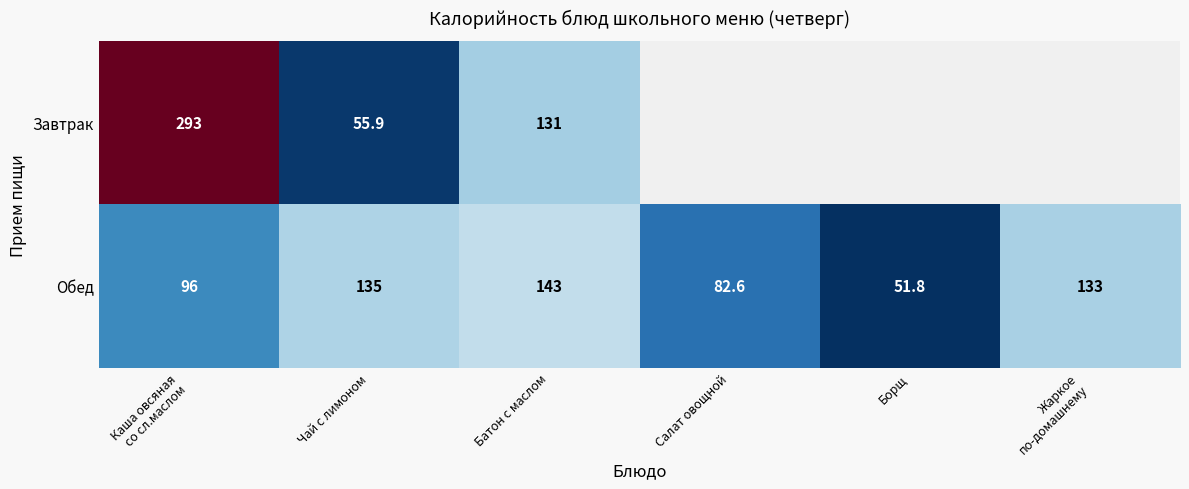

What is the sum of the Завтрак values at Чай с лимоном and Батон с маслом?

186.9